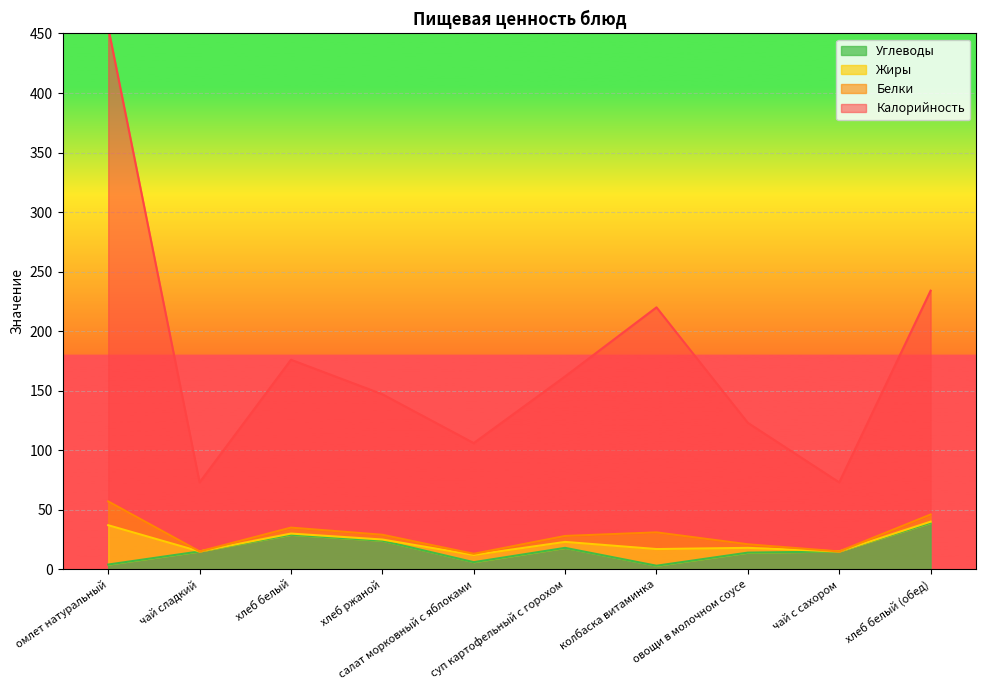

What is the highest value of the Углеводы series?

39